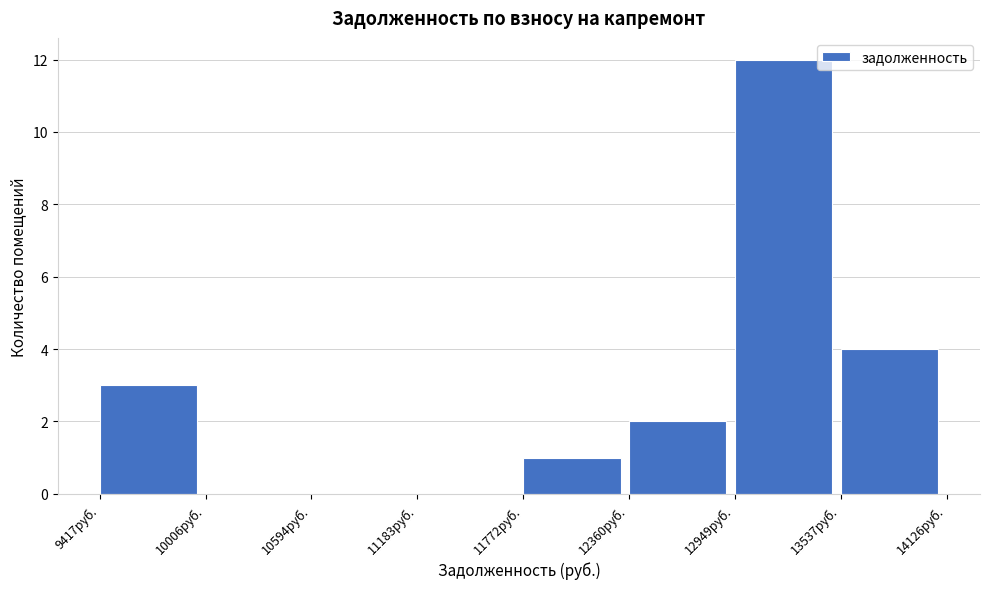

How tall is the bar that spans 12400 to 12900 on the x-axis? Neither the bar edges nor the heights are printed on the chart, so give them approximately, as read against the axes.

2